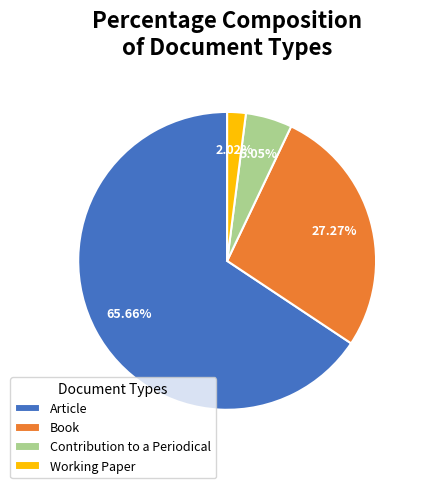

Which has a higher value, Working Paper or Contribution to a Periodical?

Contribution to a Periodical